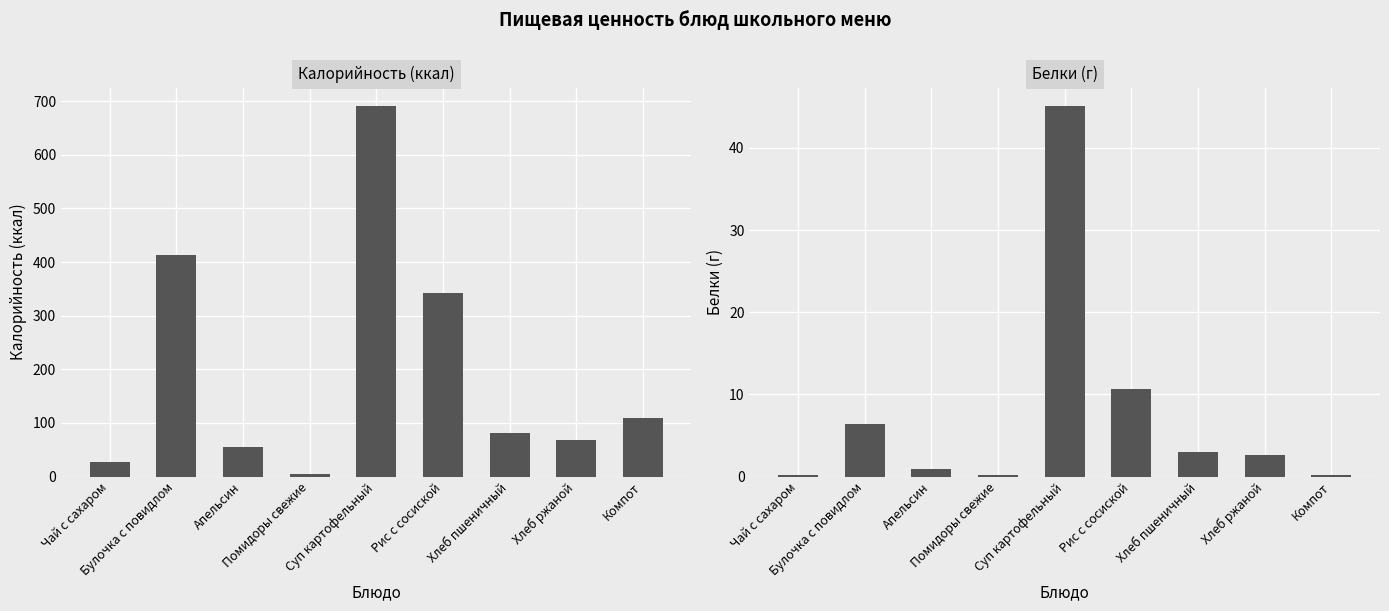

What is the difference between the Калорийность (ккал) values at Суп картофельный and Рис с сосиской?

349.4